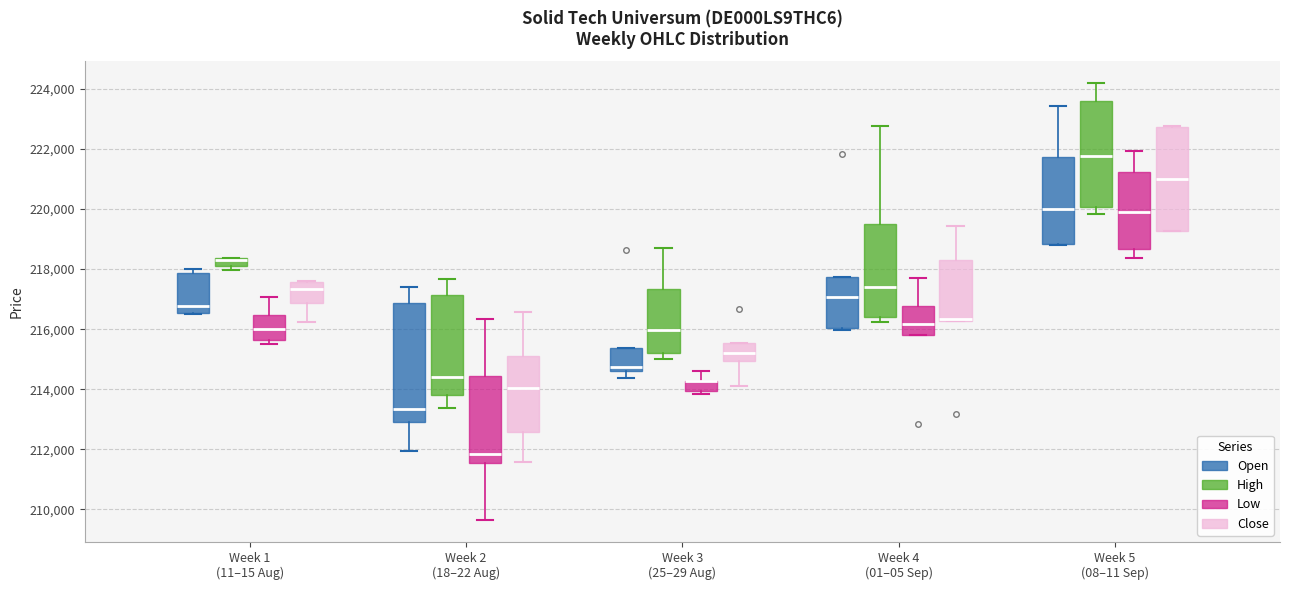

Which box is the tallest, from its lower edge to its upper edge?

Week 2 (18–22 Aug) (Open)